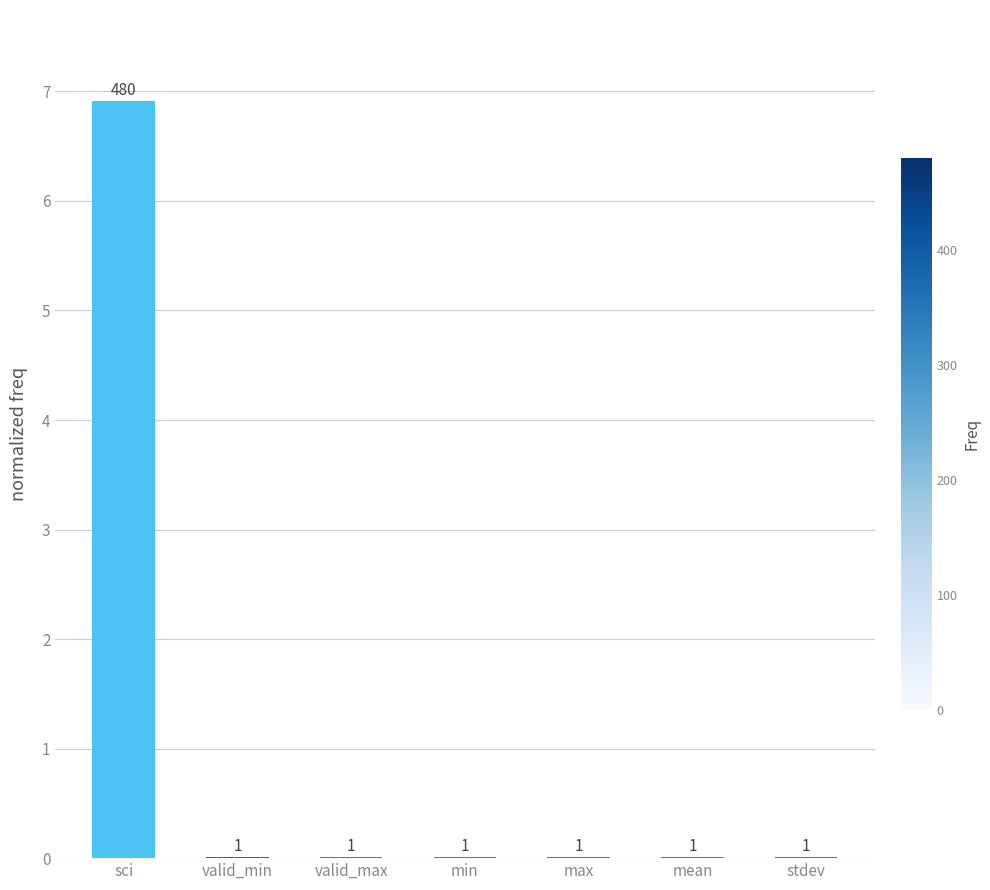

True or false: the data shows 0.0 at max.

True